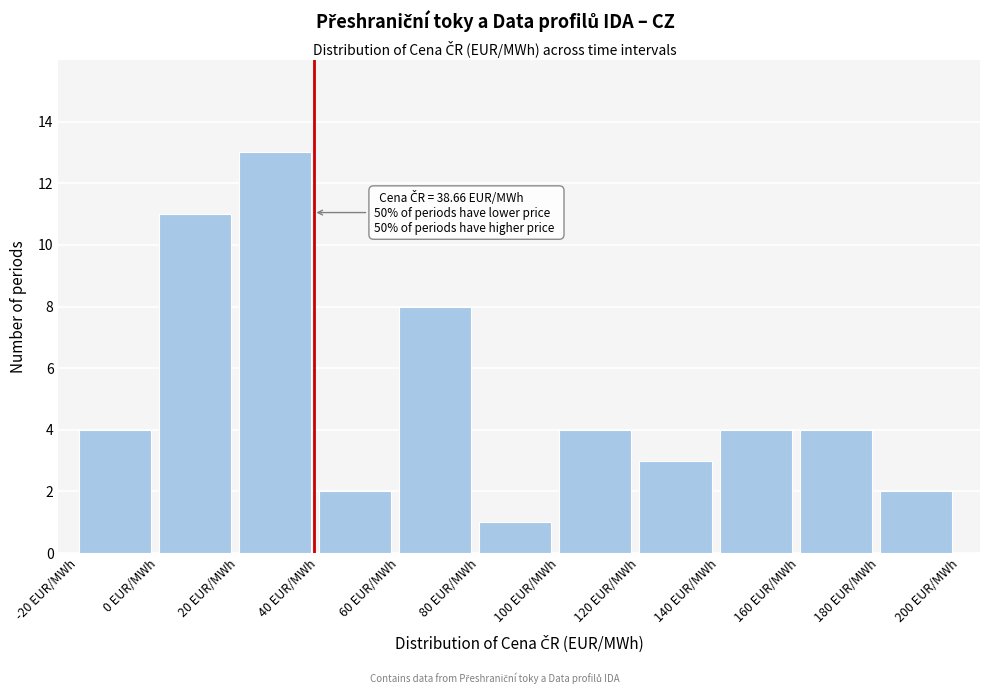

Over which range of the x-axis is the bar tallest?

20 to 40